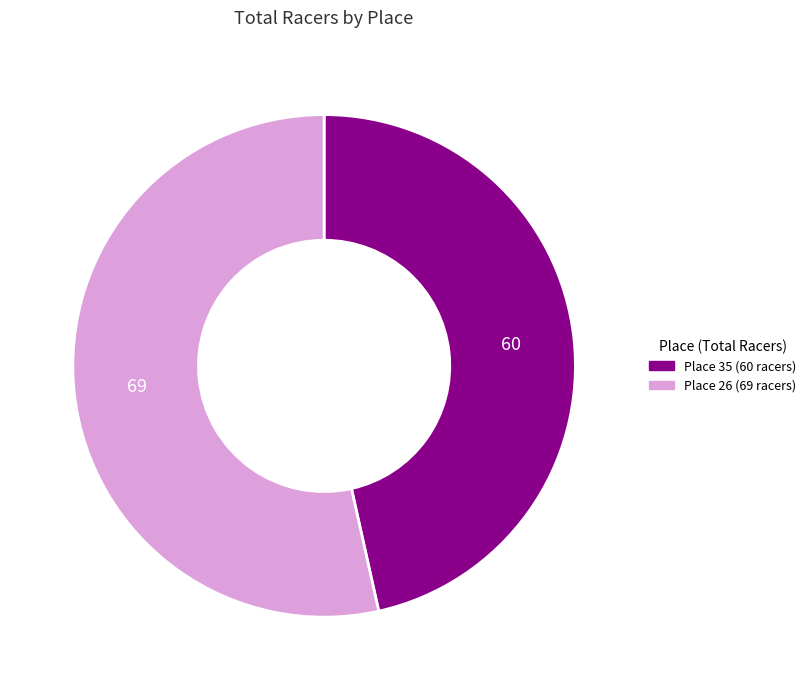

Combined, do Place 35 (60 racers) and Place 26 (69 racers) account for over 50%?

Yes